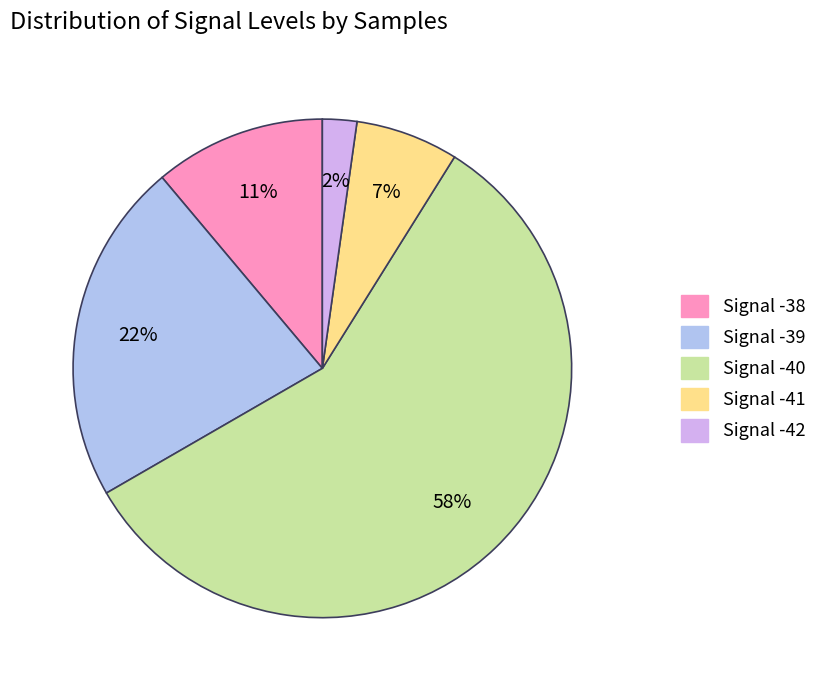

To the nearest percent, what is the average slice percentage?

20%